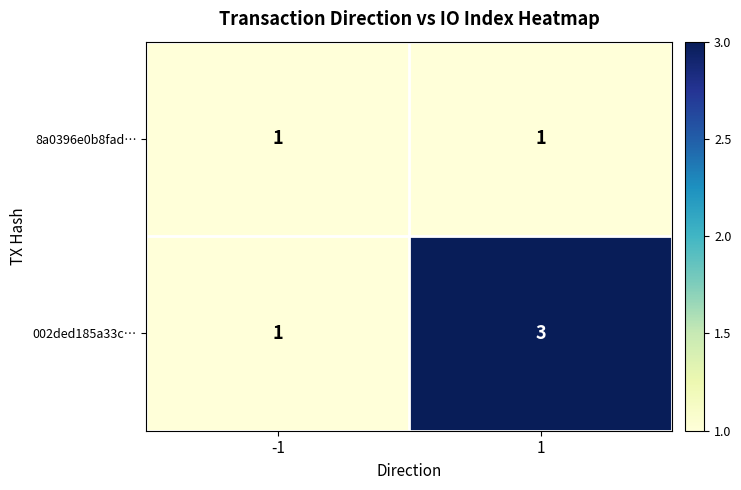

Reading left to right, what are all the values shown in this chart?

8a0396e0b8fad…: 1	1
002ded185a33c…: 1	3